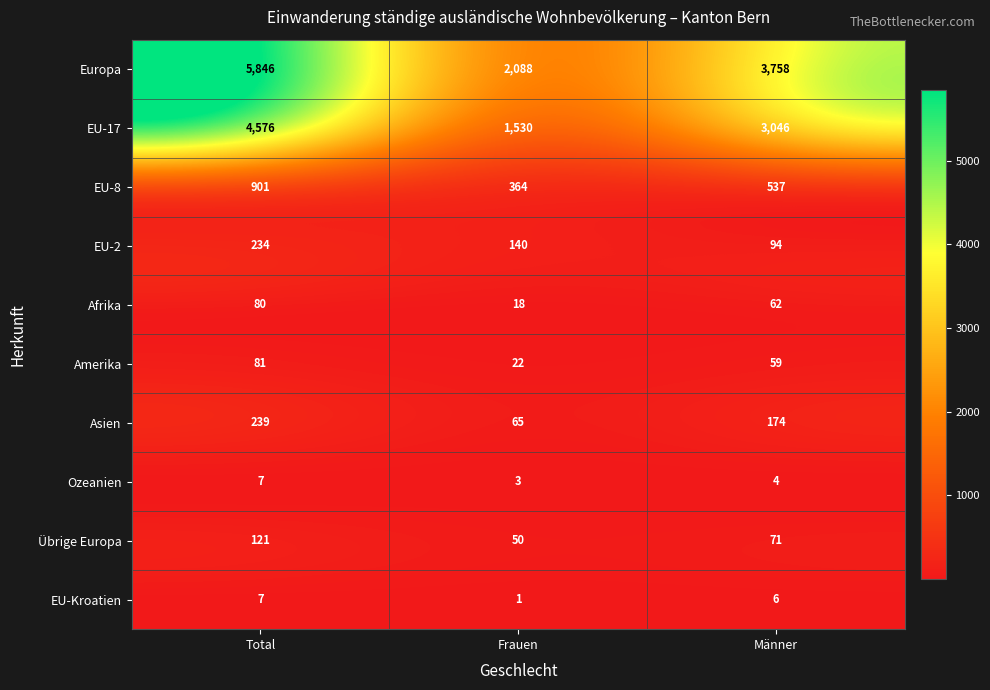

Reading right to left, list all the values displayed in this chart.

Europa: 3758	2088	5846
EU-17: 3046	1530	4576
EU-8: 537	364	901
EU-2: 94	140	234
Afrika: 62	18	80
Amerika: 59	22	81
Asien: 174	65	239
Ozeanien: 4	3	7
Übrige Europa: 71	50	121
EU-Kroatien: 6	1	7